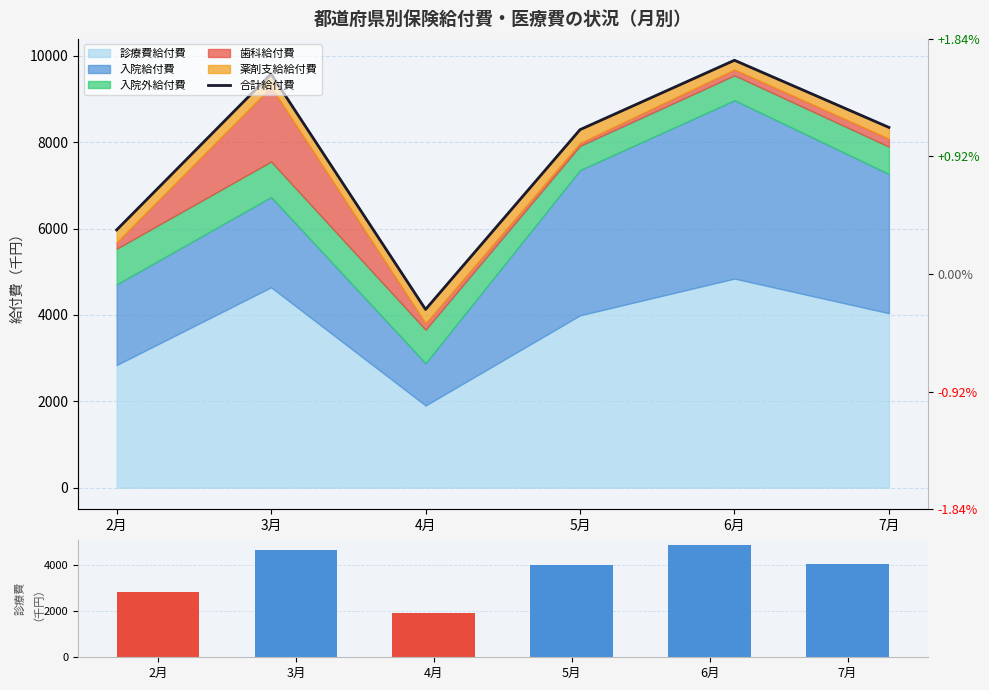

What is the spread (max minus min) of values at 4月?

2223.8